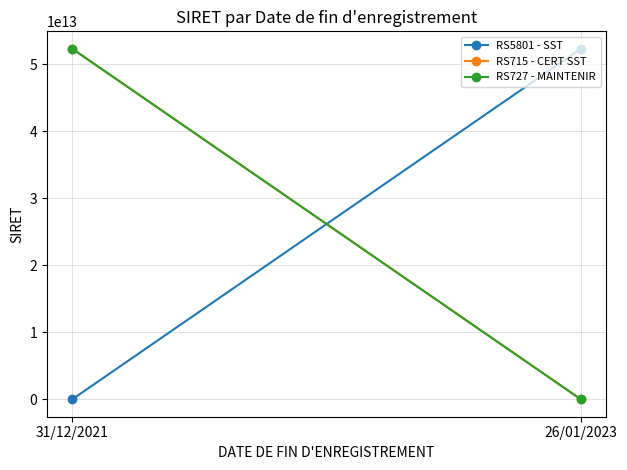

What is the value of the RS715 - CERT SST point at the 1st from the left?

52278049300014